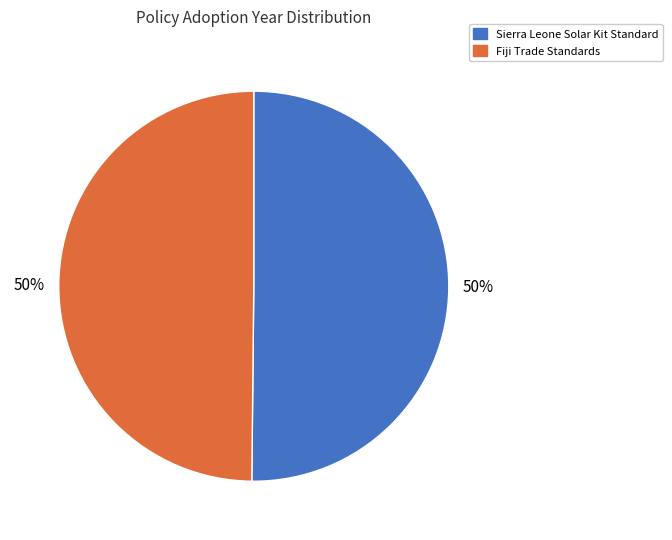

Approximately how many times larger is the value at Sierra Leone Solar Kit Standard compared to Fiji Trade Standards?

1.0